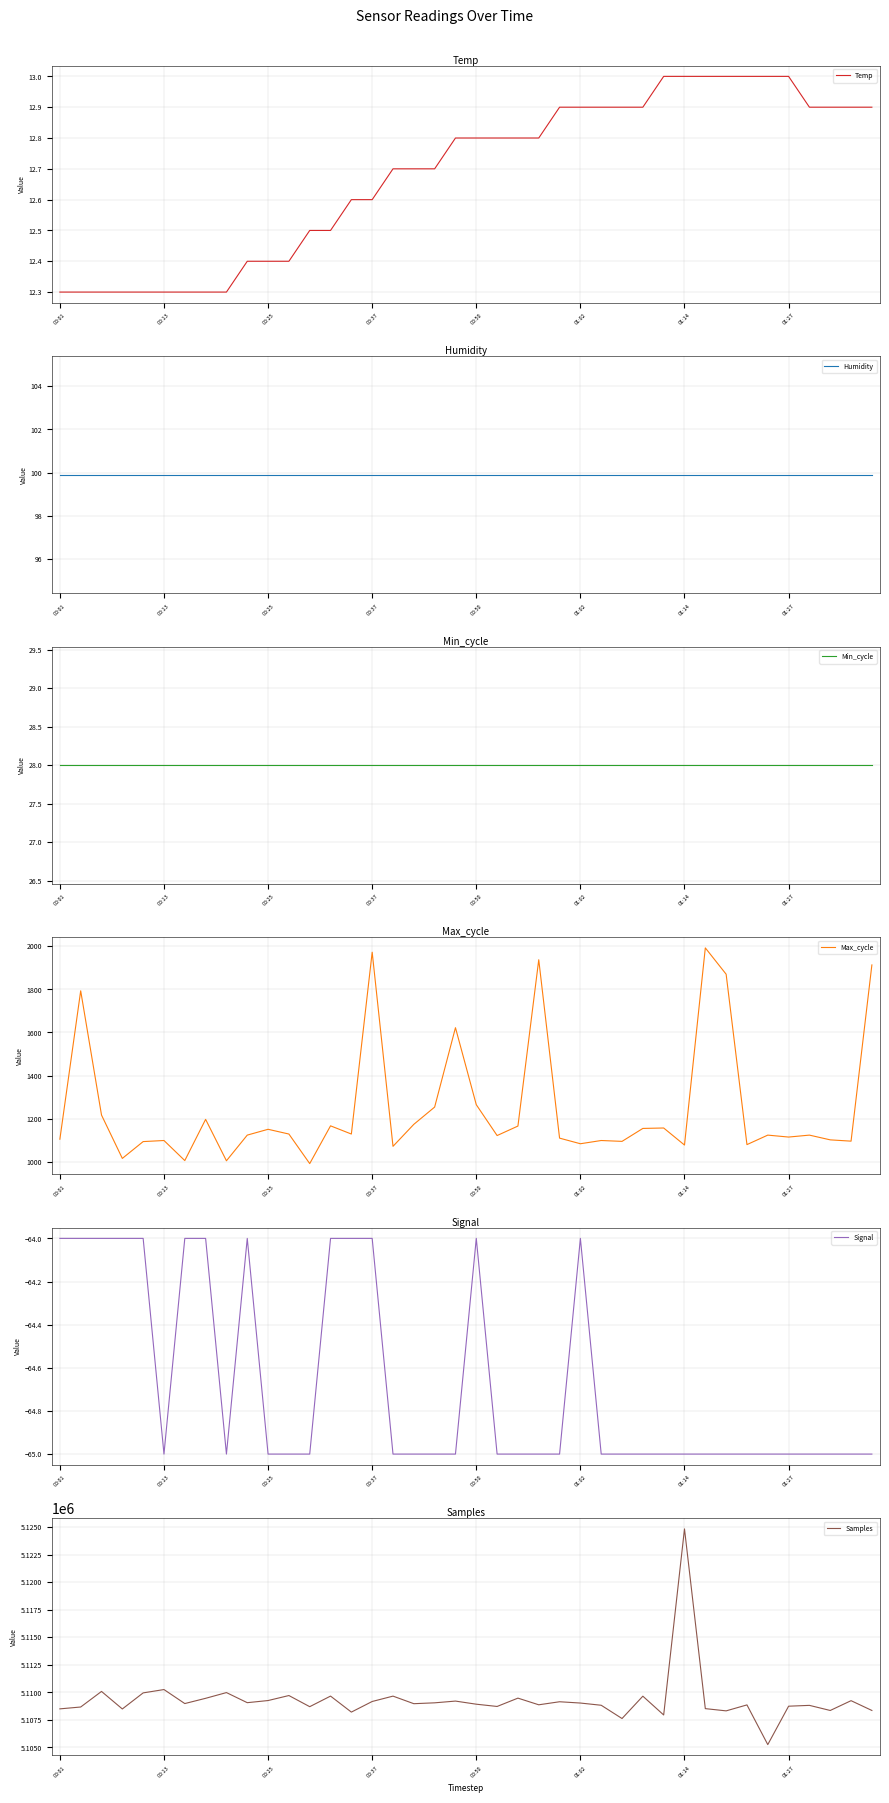

The Temp series shows 17.7 at 28. True or false?

False